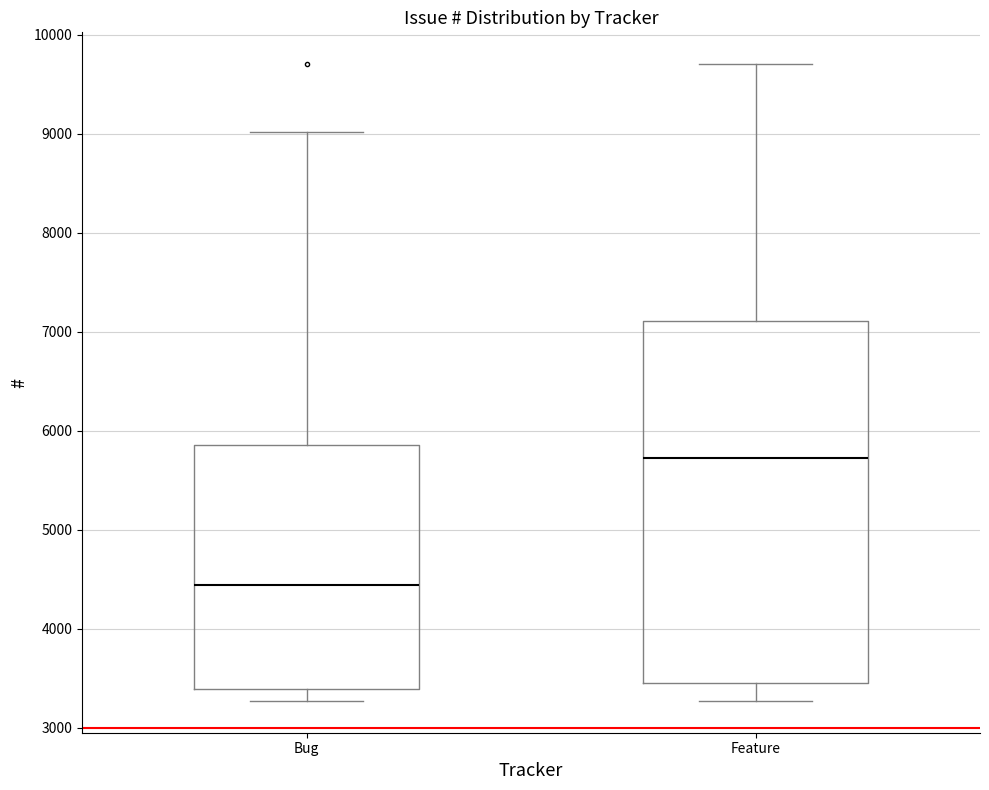

Comparing the boxes themselves (not the whiskers), which one is the tallest?

Feature